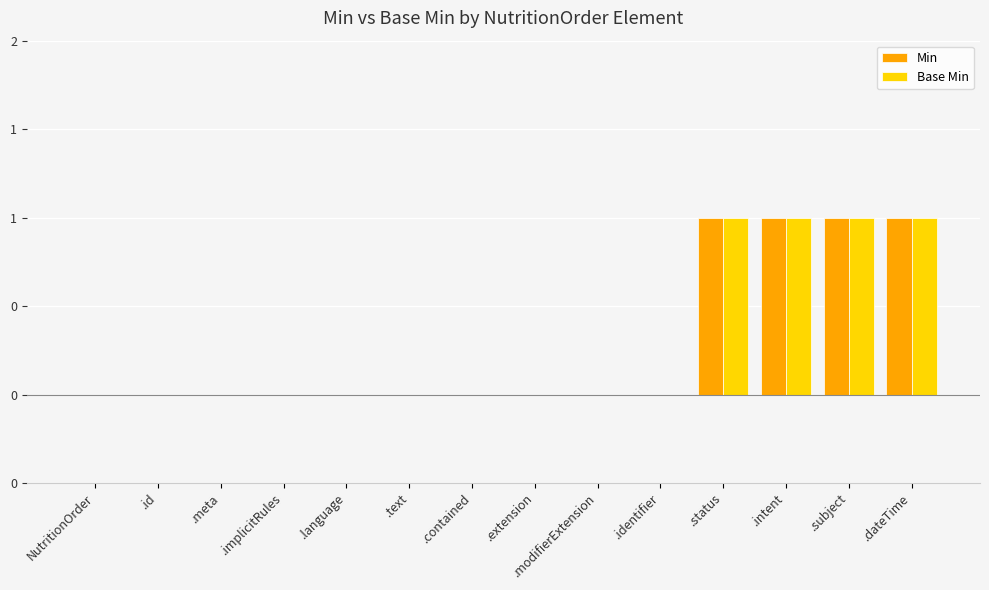

Is it true that Min equals 1 at .subject?

True